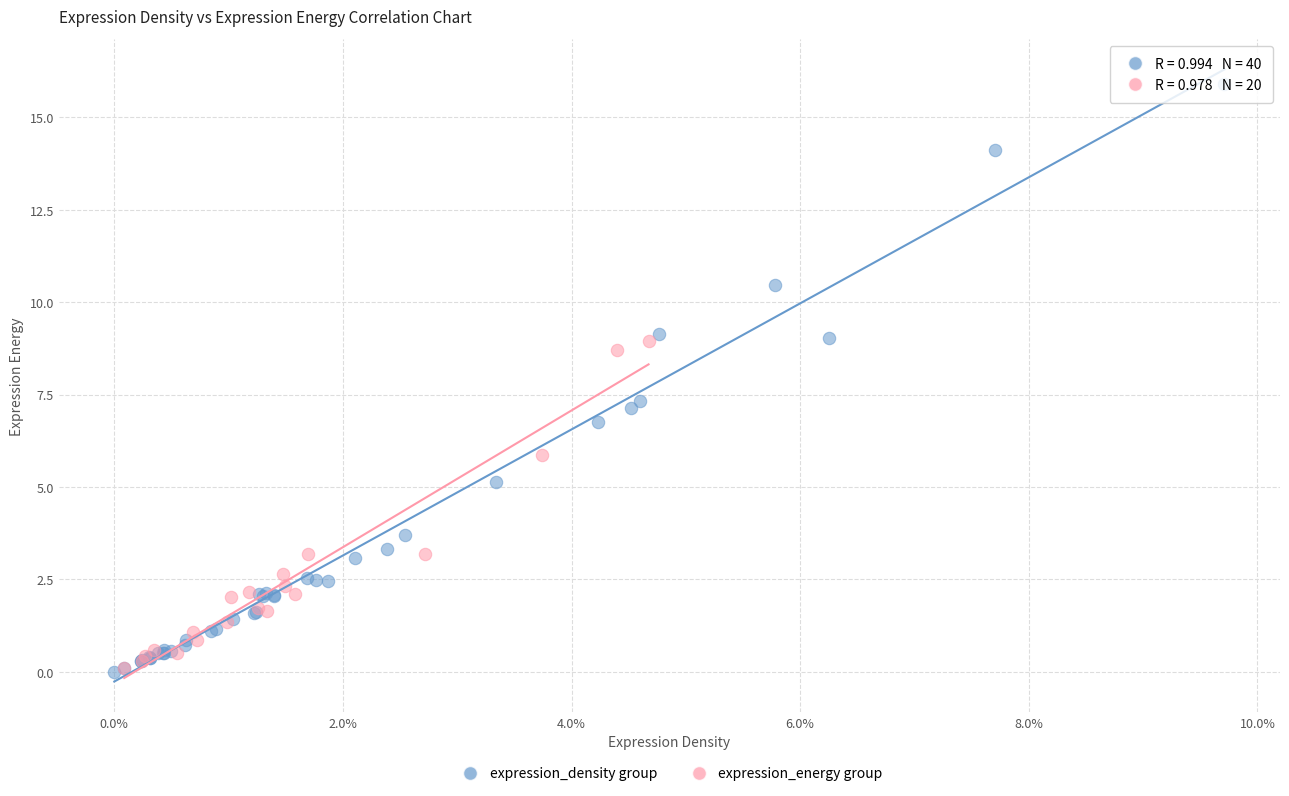

Which series has the largest Y range (max minus min)?

expression_density group